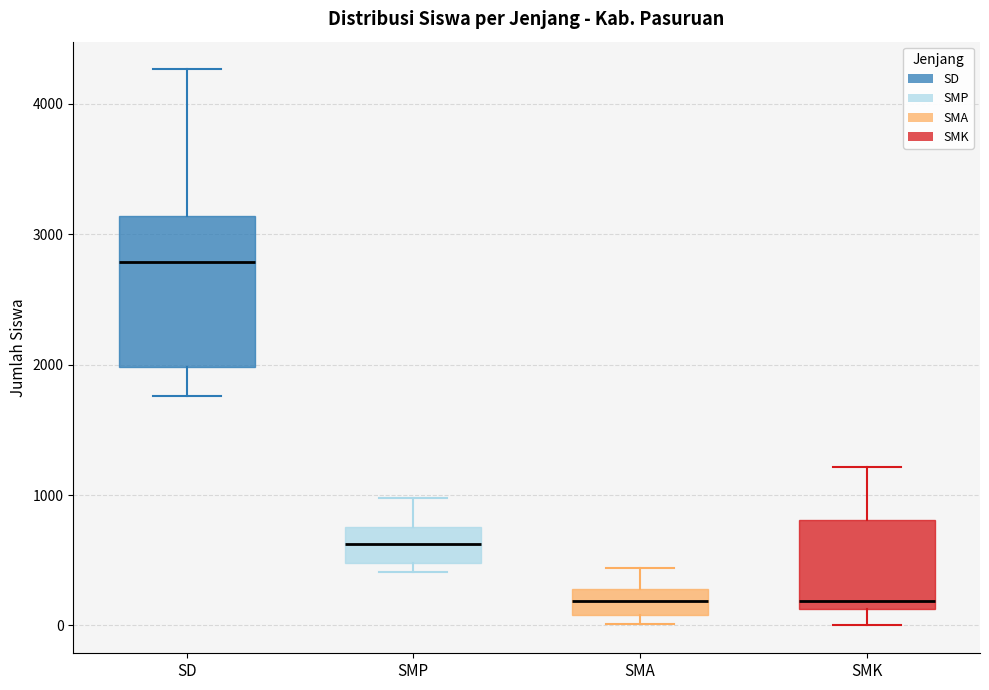

Where does the lower whisker of the box for SMK end on the y-axis? The values are not printed on the chart, so give them approximately, as read against the axis.

0